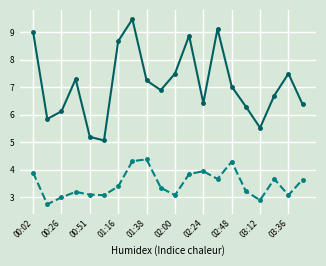

What is the greatest value displayed?

9.5